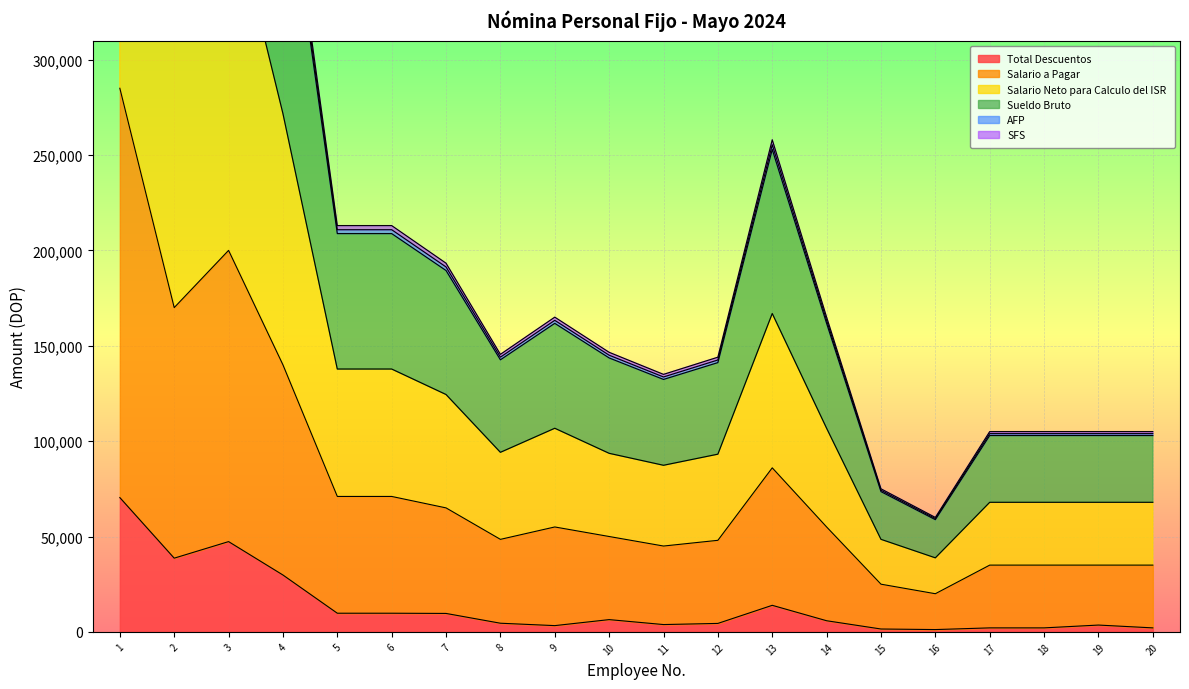

Which has a higher value, 3 or 17?

3